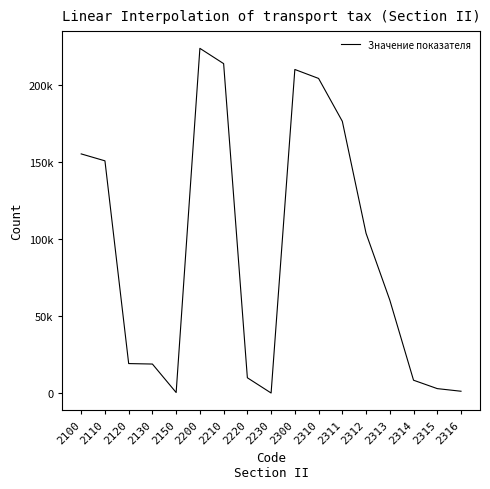

Does the chart have visible grid lines?

No